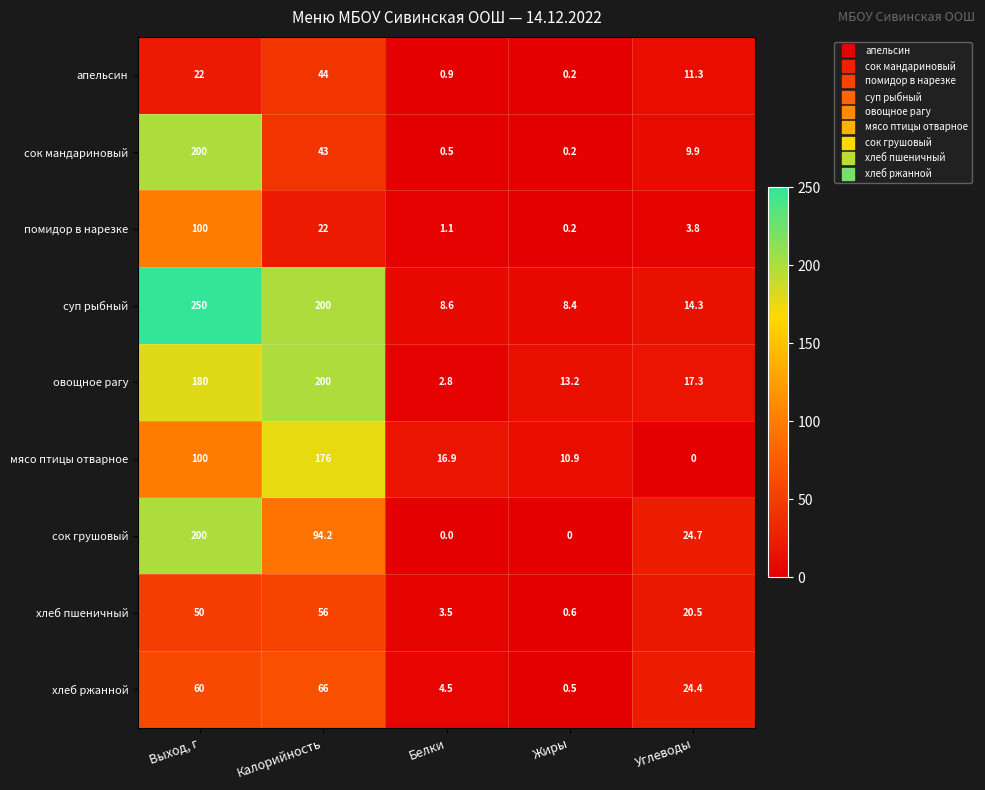

Which label corresponds to the largest value in the chart?

Выход, г